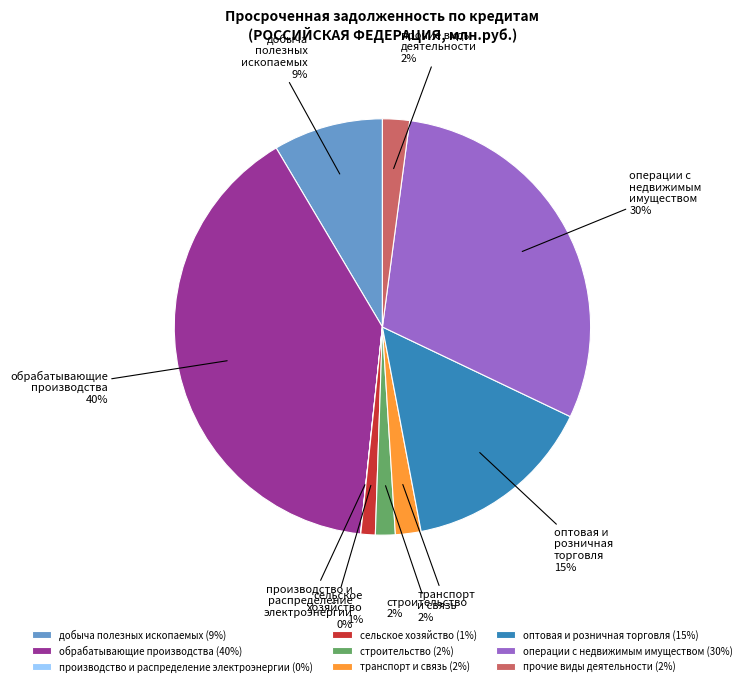

Do оптовая и розничная торговля and обрабатывающие производства together represent more than half of the pie?

Yes